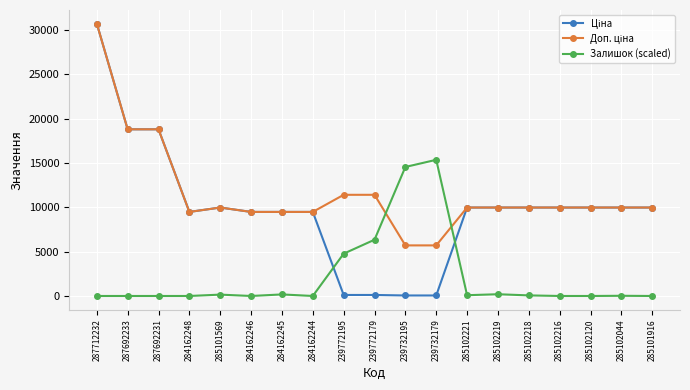

What is the maximum value shown in the chart?

30717.1